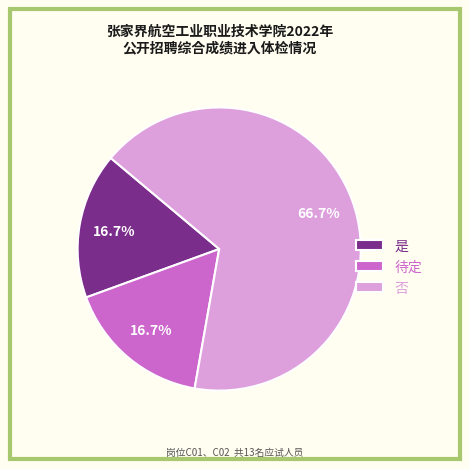

Which category has the biggest portion of the pie?

否